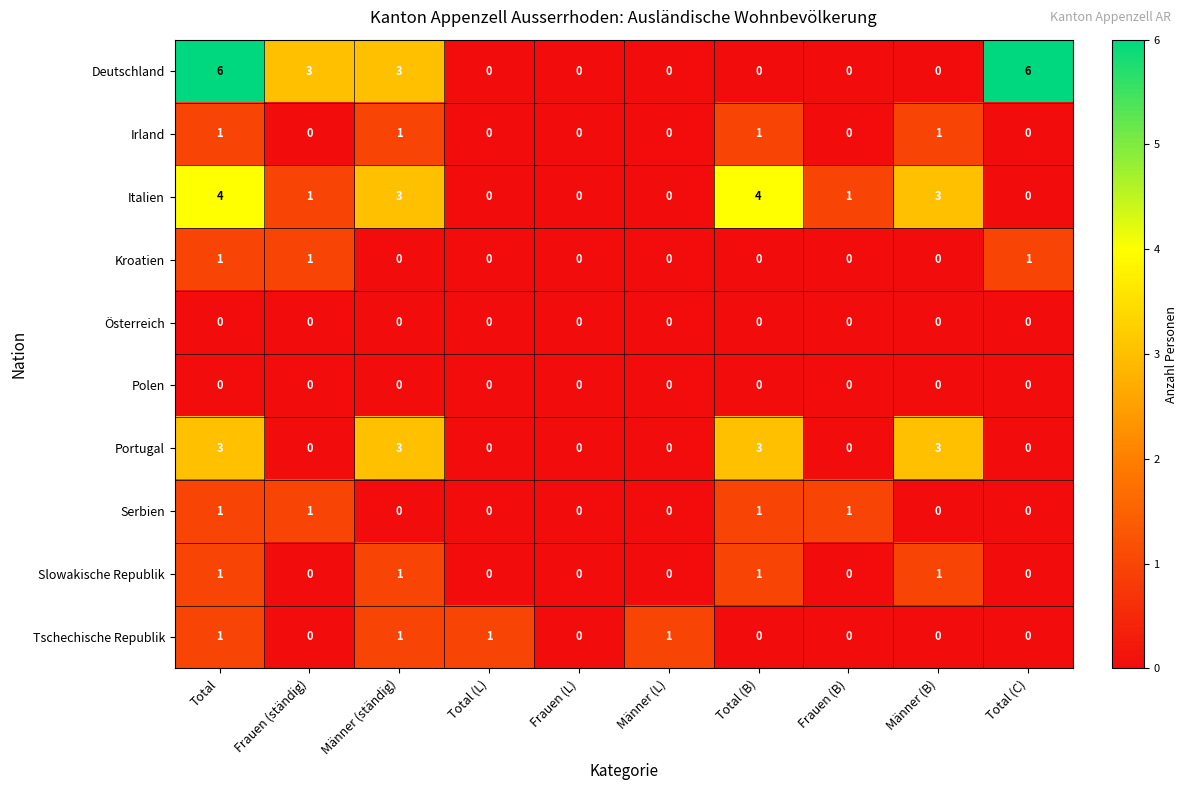

What is the total value across all series at Frauen (ständig)?

6